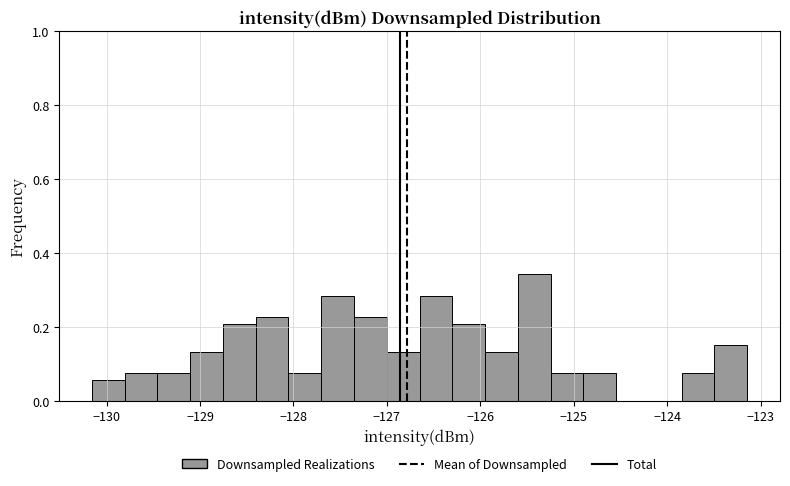

Around what value on the x-axis is the tallest bar? Give the approximate position of its centre, as read against the axis.

-125.4